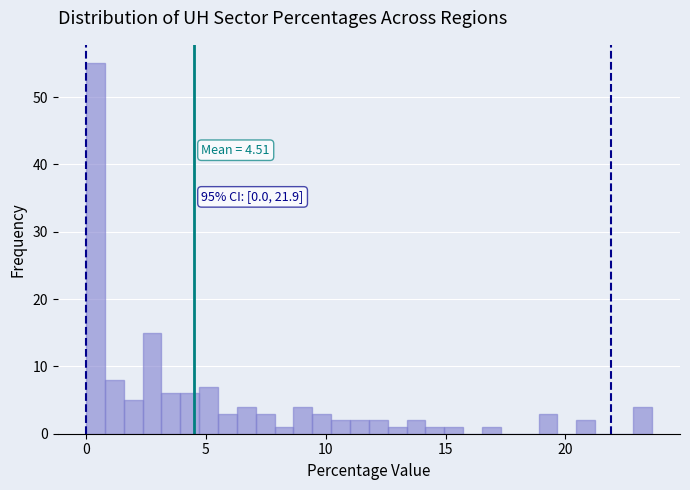

Around what value on the x-axis is the tallest bar? Give the approximate position of its centre, as read against the axis.

0.5